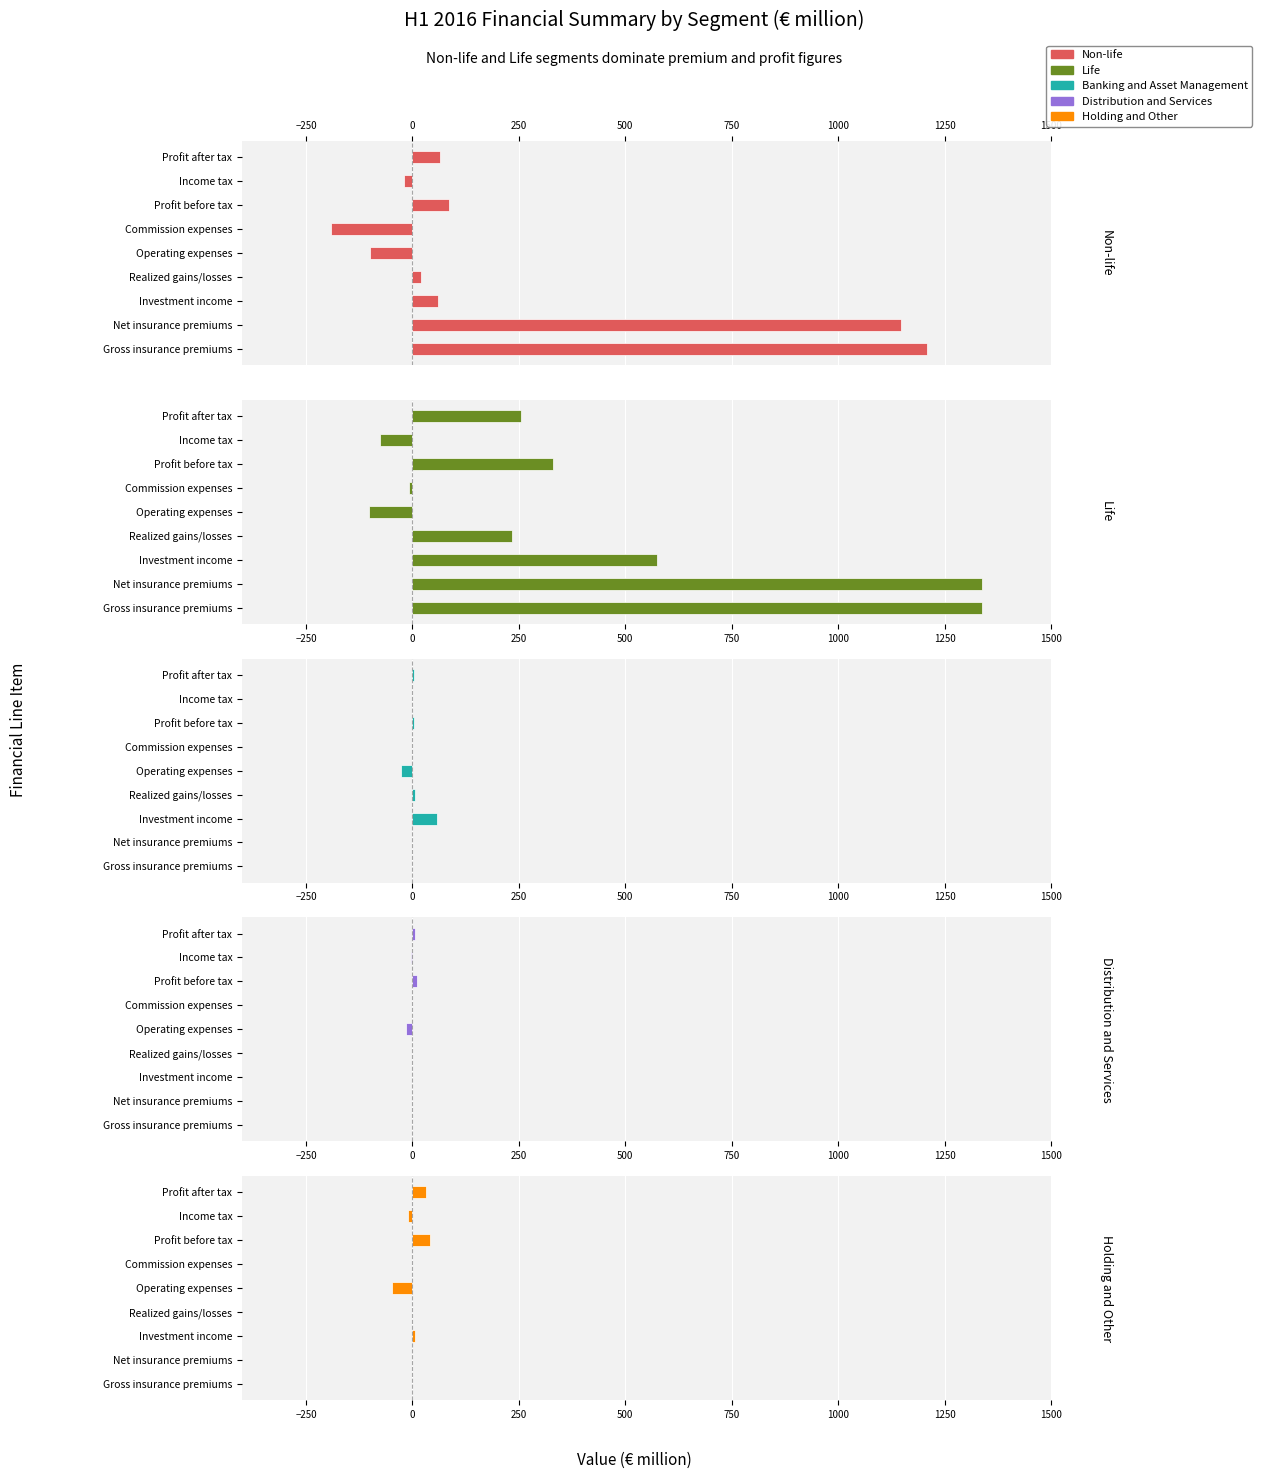

Which series changed the most between Commission expenses and Profit before tax?

Life